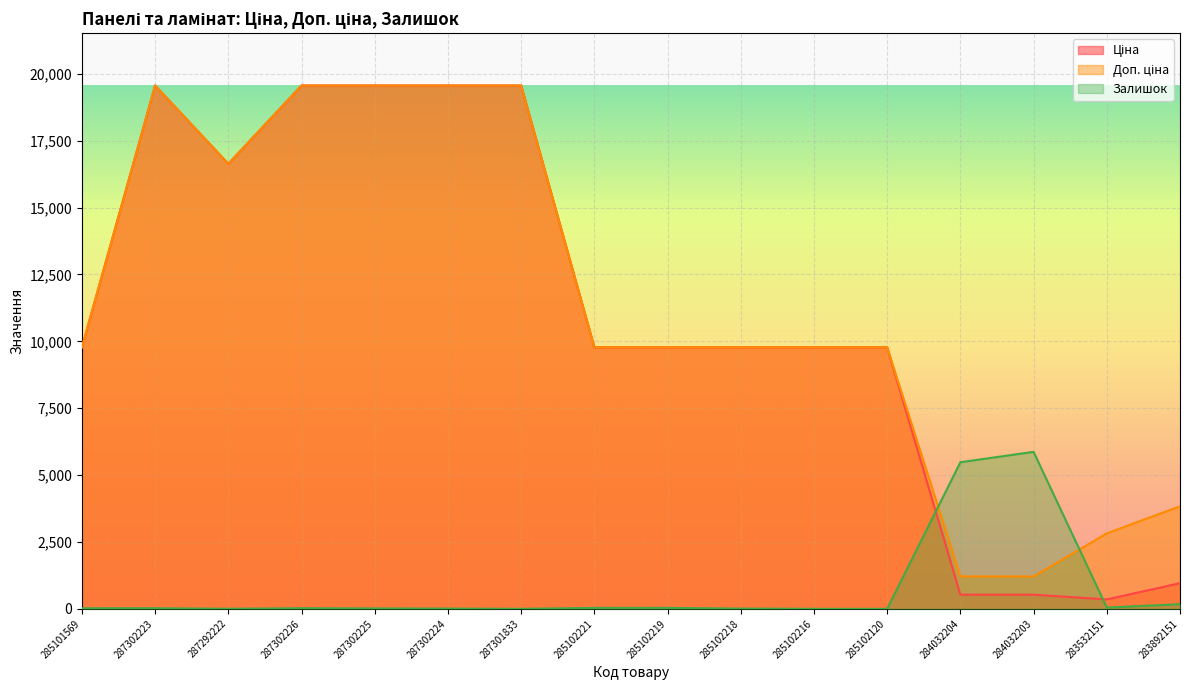

What is the greatest value displayed?

19564.9